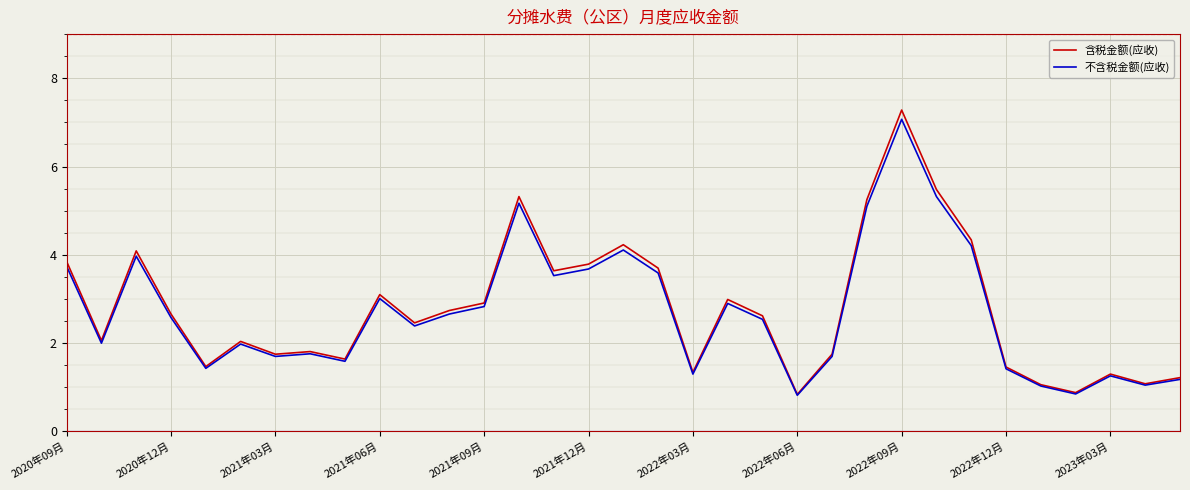

What is the lowest value of the 含税金额(应收) series?

0.8